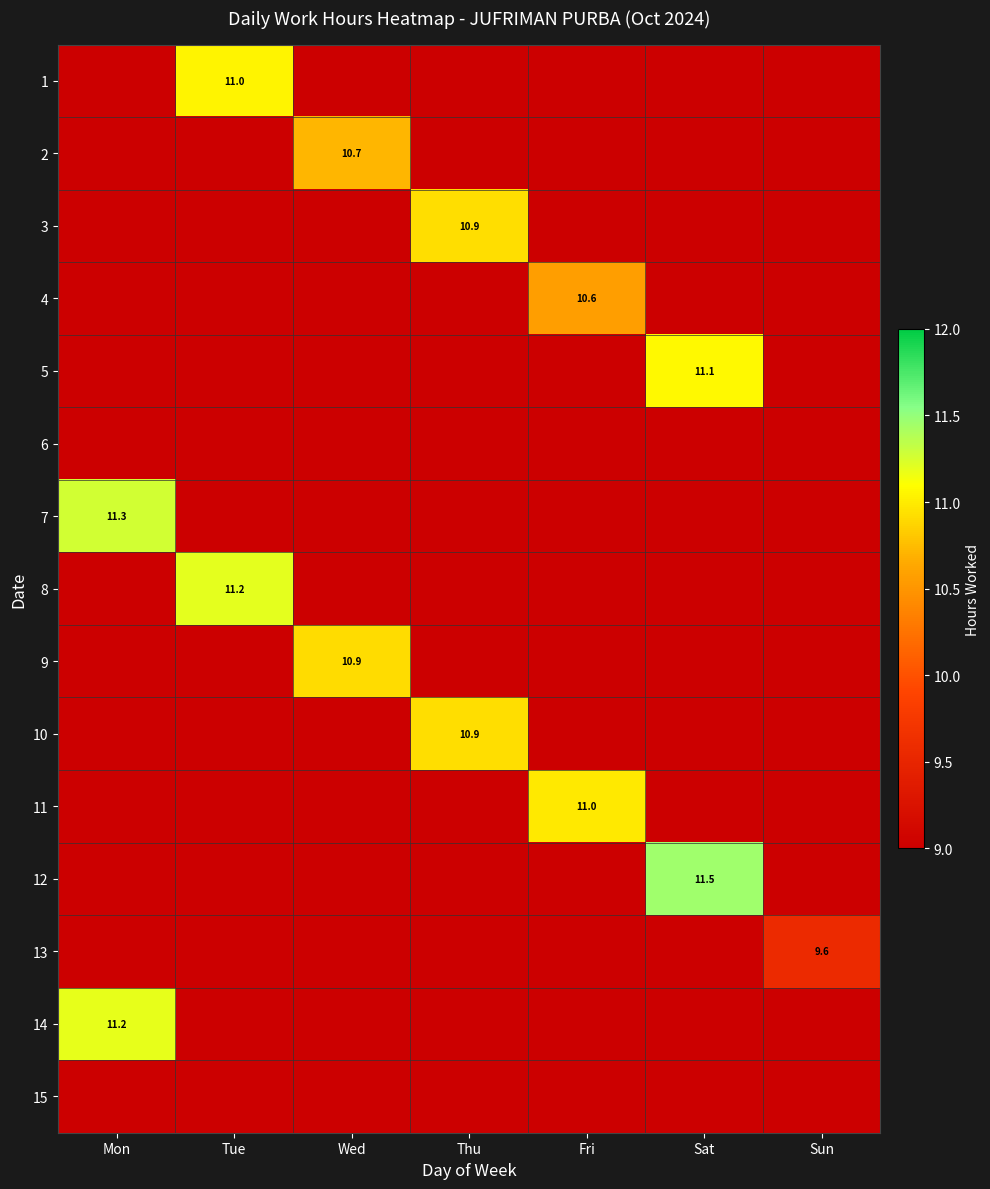

Rank the series at Mon from highest to lowest value.

7, 14, 1, 2, 3, 4, 5, 6, 8, 9, 10, 11, 12, 13, 15